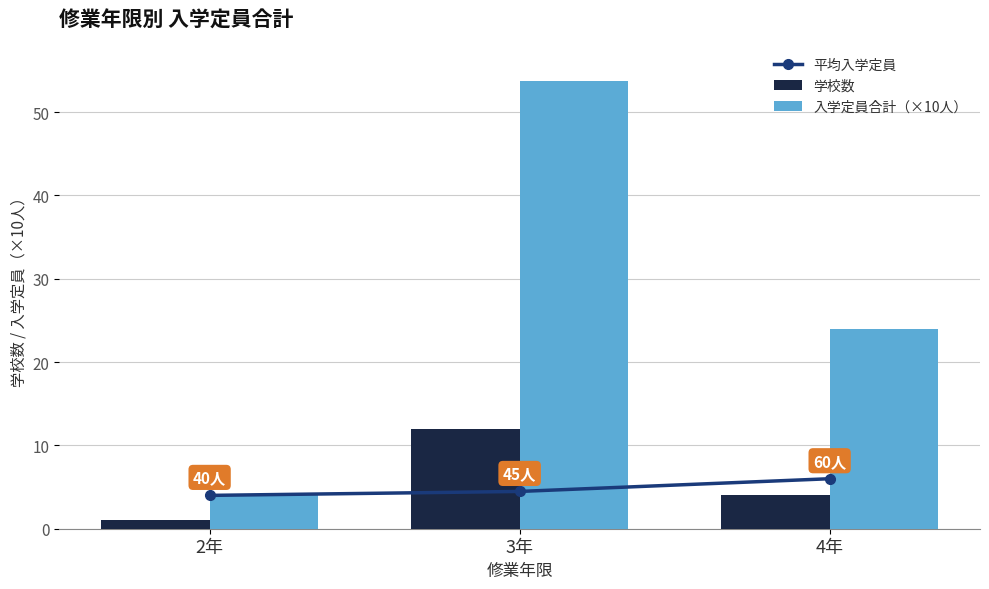

Between 2年 and 4年, which series saw the biggest shift?

入学定員合計（×10人）